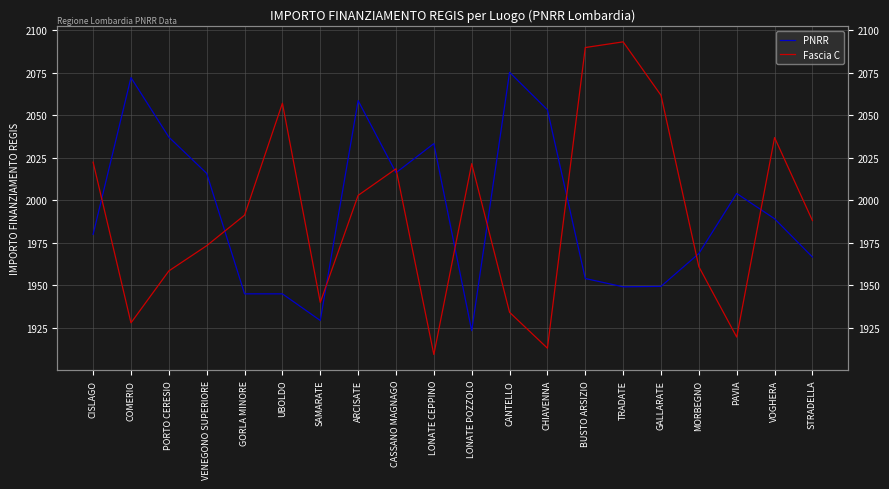

Reading left to right, extract all data points from this chart.

PNRR: CISLAGO=1979.9	COMERIO=2072.1	PORTO CERESIO=2037.1	VENEGONO SUPERIORE=2015.8	GORLA MINORE=1945.0	UBOLDO=1945.0	SAMARATE=1929.3	ARCISATE=2058.6	CASSANO MAGNAGO=2016.2	LONATE CEPPINO=2033.3	LONATE POZZOLO=1923.3	CANTELLO=2075.2	CHIAVENNA=2053.2	BUSTO ARSIZIO=1954.0	TRADATE=1949.1	GALLARATE=1949.3	MORBEGNO=1968.7	PAVIA=2004.0	VOGHERA=1989.1	STRADELLA=1966.6
Fascia C: CISLAGO=2022.4	COMERIO=1927.9	PORTO CERESIO=1958.4	VENEGONO SUPERIORE=1973.3	GORLA MINORE=1991.2	UBOLDO=2057.0	SAMARATE=1939.9	ARCISATE=2002.8	CASSANO MAGNAGO=2018.5	LONATE CEPPINO=1909.3	LONATE POZZOLO=2021.5	CANTELLO=1934.1	CHIAVENNA=1913.0	BUSTO ARSIZIO=2089.8	TRADATE=2093.1	GALLARATE=2061.7	MORBEGNO=1960.9	PAVIA=1919.5	VOGHERA=2036.8	STRADELLA=1988.0